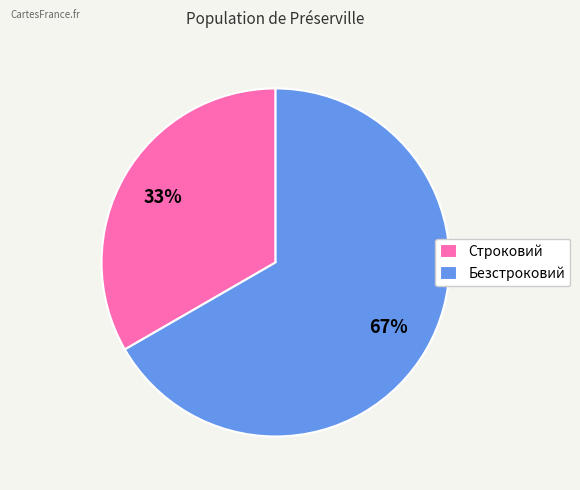

To the nearest percent, what is the average slice percentage?

50%